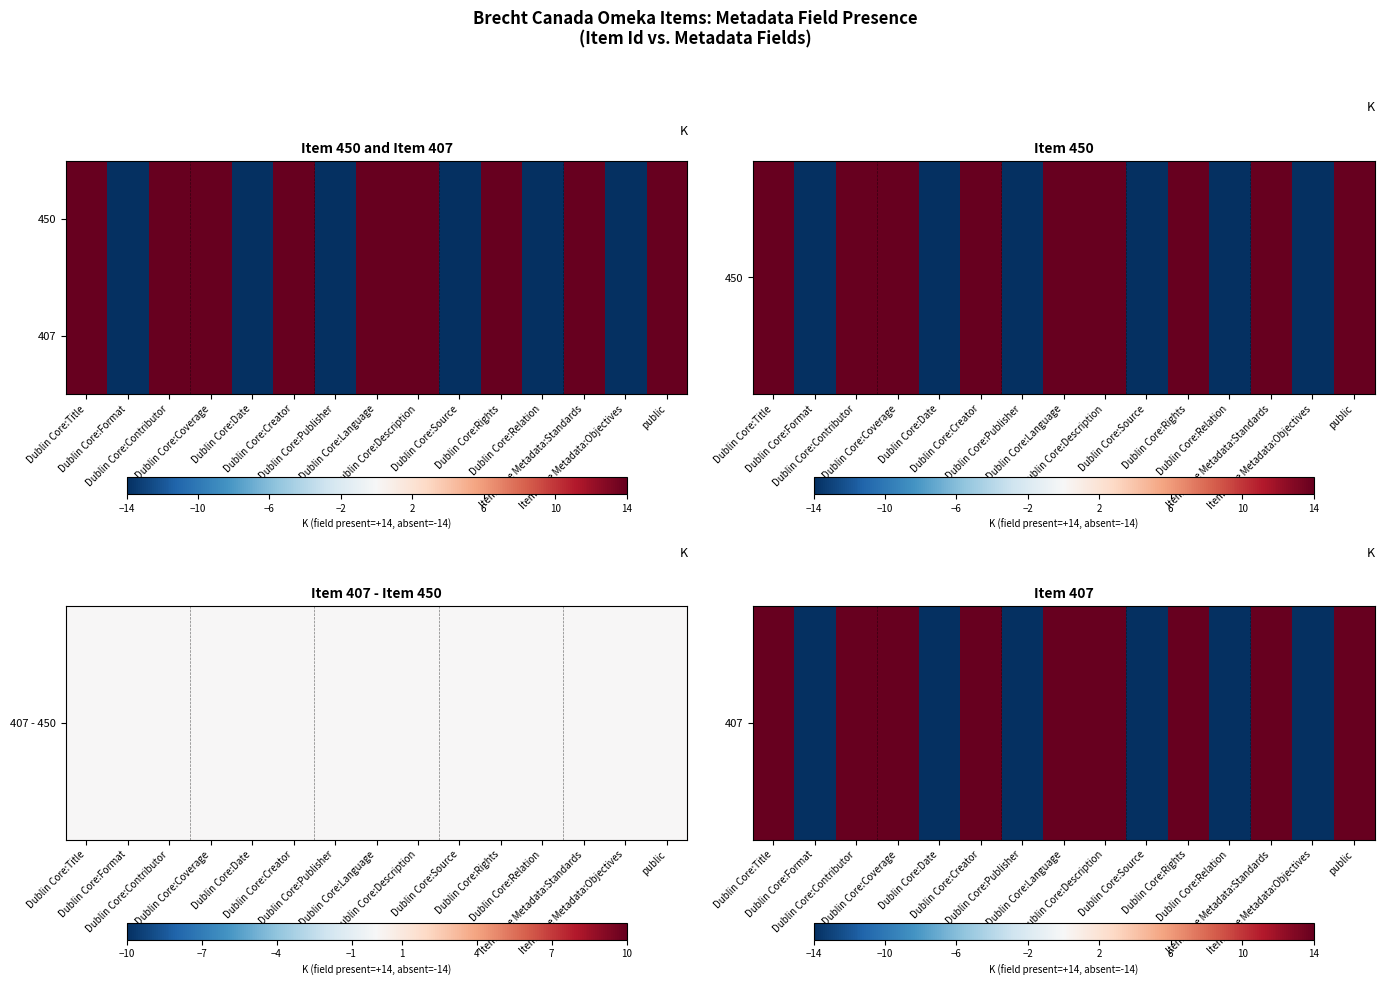

What is the smallest value displayed?

-14